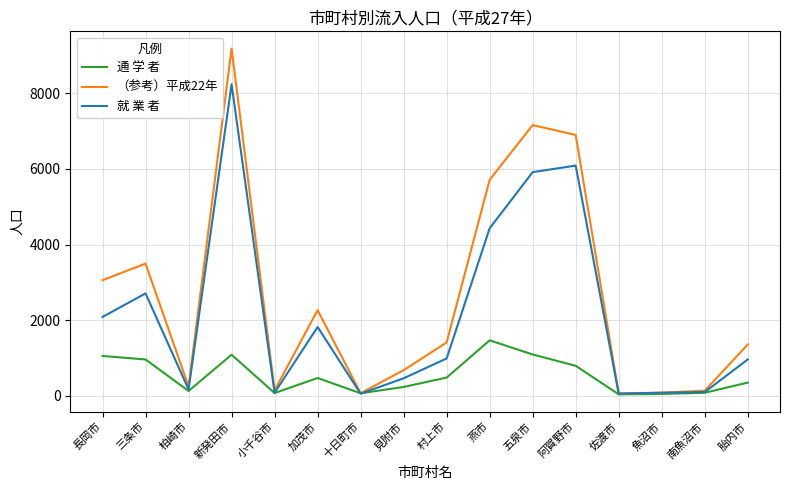

Rank the series by their maximum value, from lowest to highest.

通 学 者, 就 業 者, （参考）平成22年